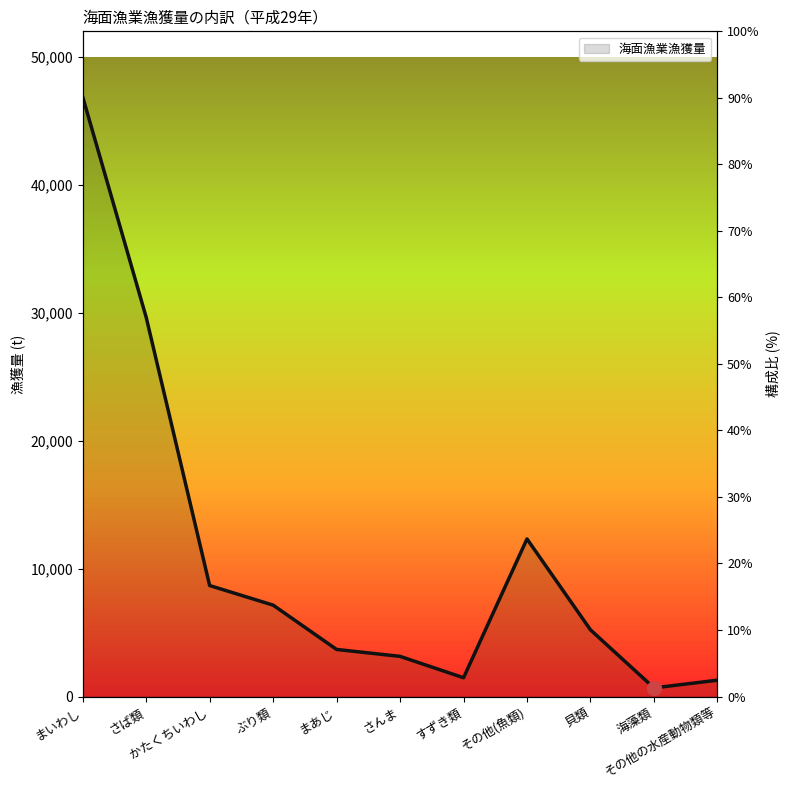

Reading right to left, what are all the values shown in this chart?

その他の水産動物類等=1276	海藻類=675	貝類=5213	その他(魚類)=12319	すずき類=1469	さんま=3139	まあじ=3680	ぶり類=7144	かたくちいわし=8675	さば類=29645	まいわし=46866